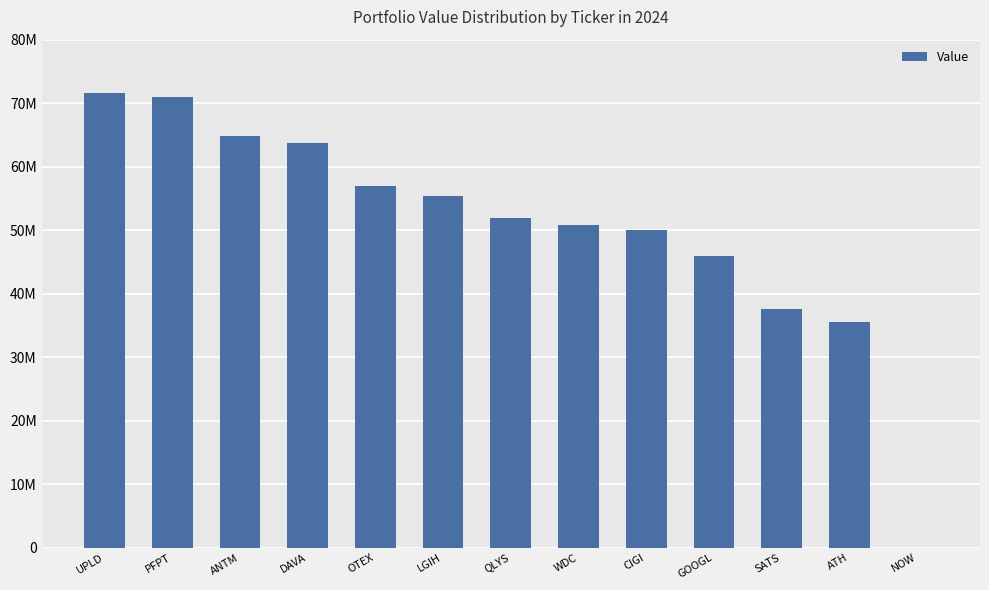

Are the bars horizontal?

No